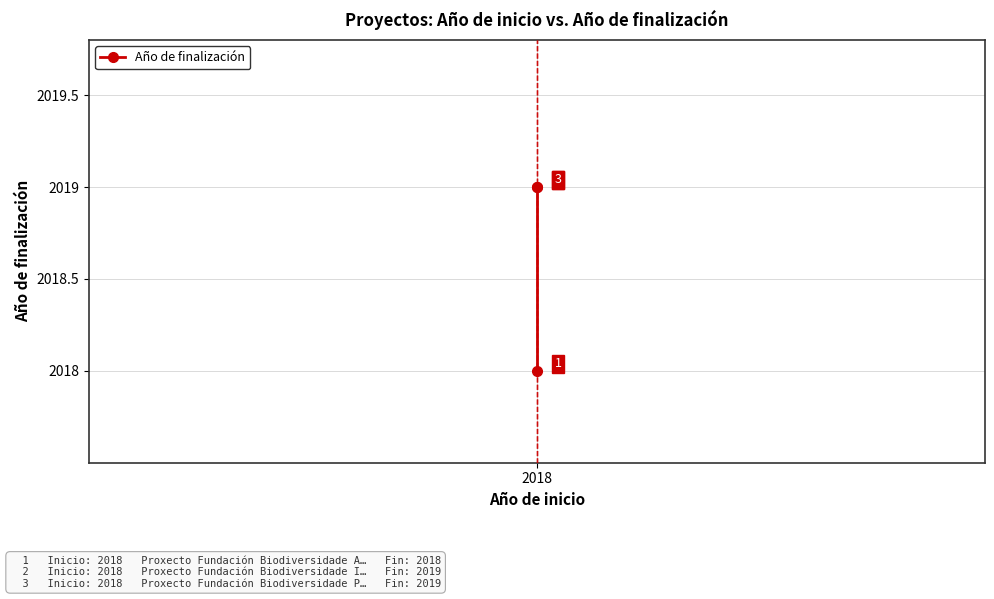

What is the greatest value displayed?

2019